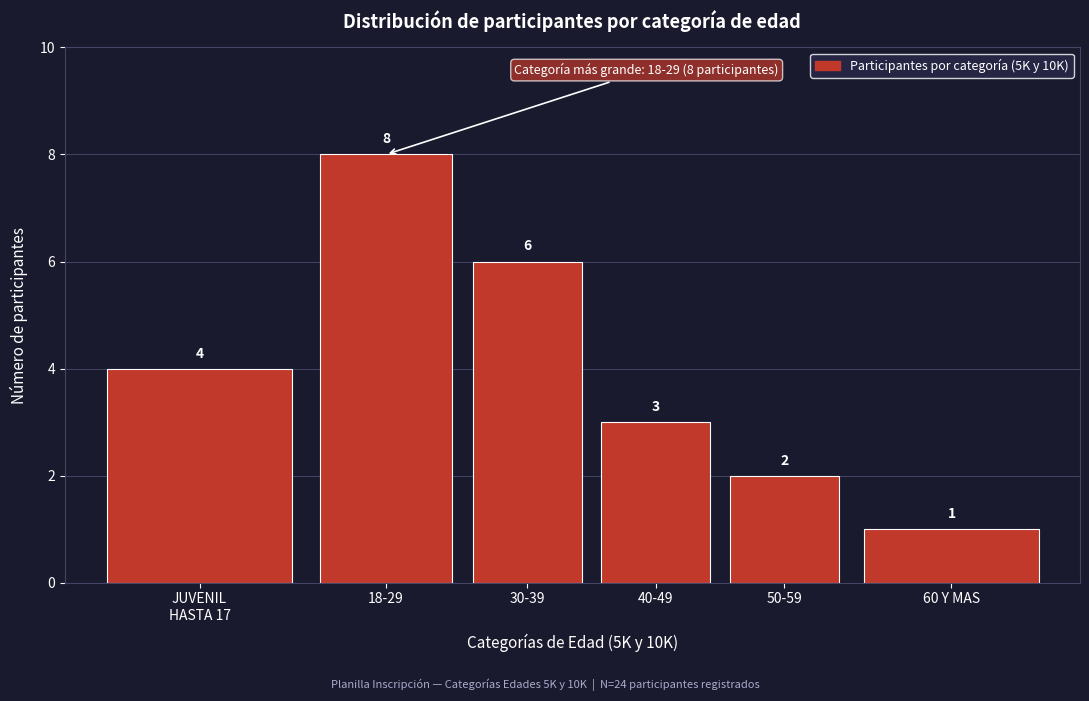

Reading left to right, what are all the values shown in this chart?

4	8	6	3	2	1